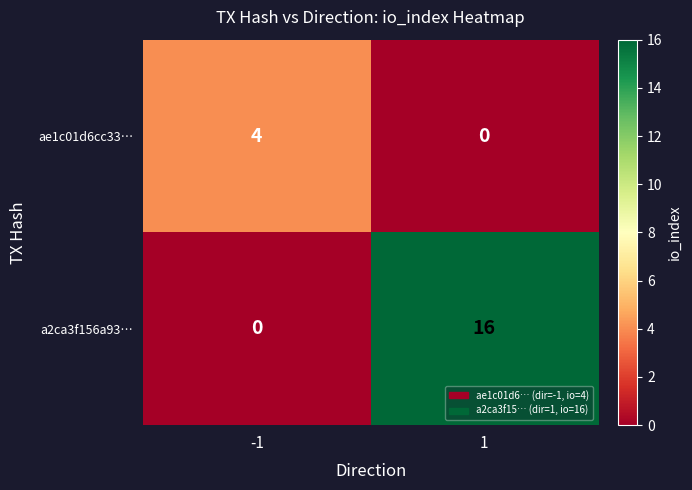

What is the spread (max minus min) of values at -1?

4